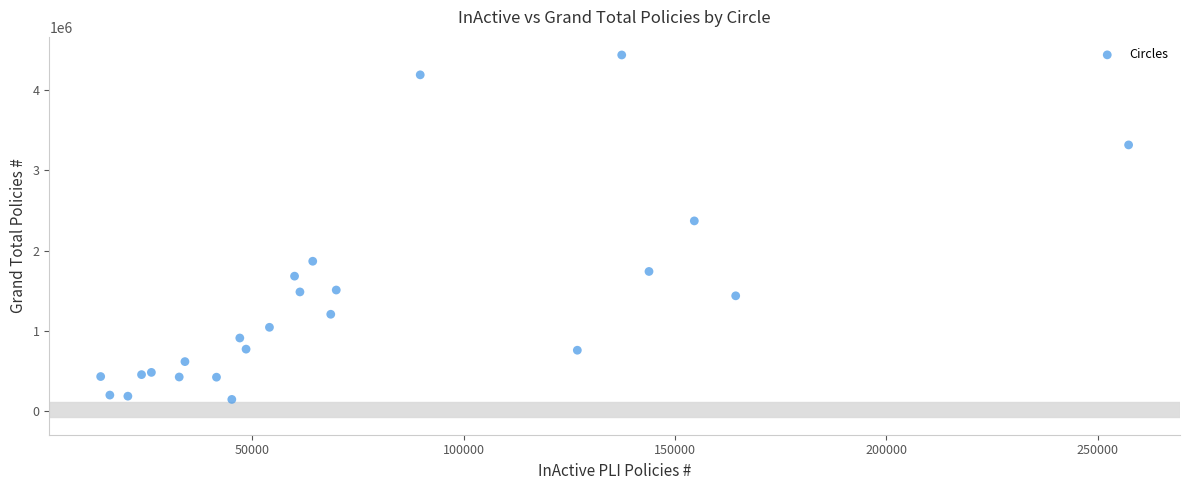

What Y value in the scatter plot is closest to 2291846?

2370169.7